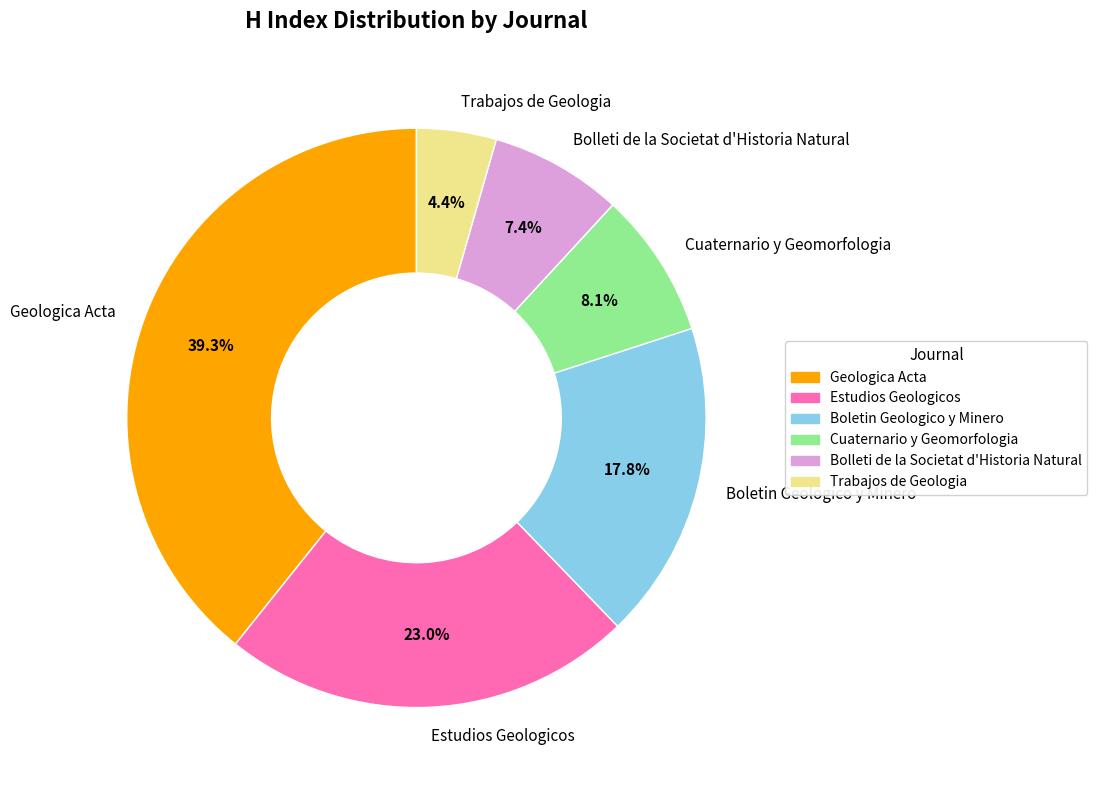

How much of the chart is everything except Bolleti de la Societat d'Historia Natural?

92.6%